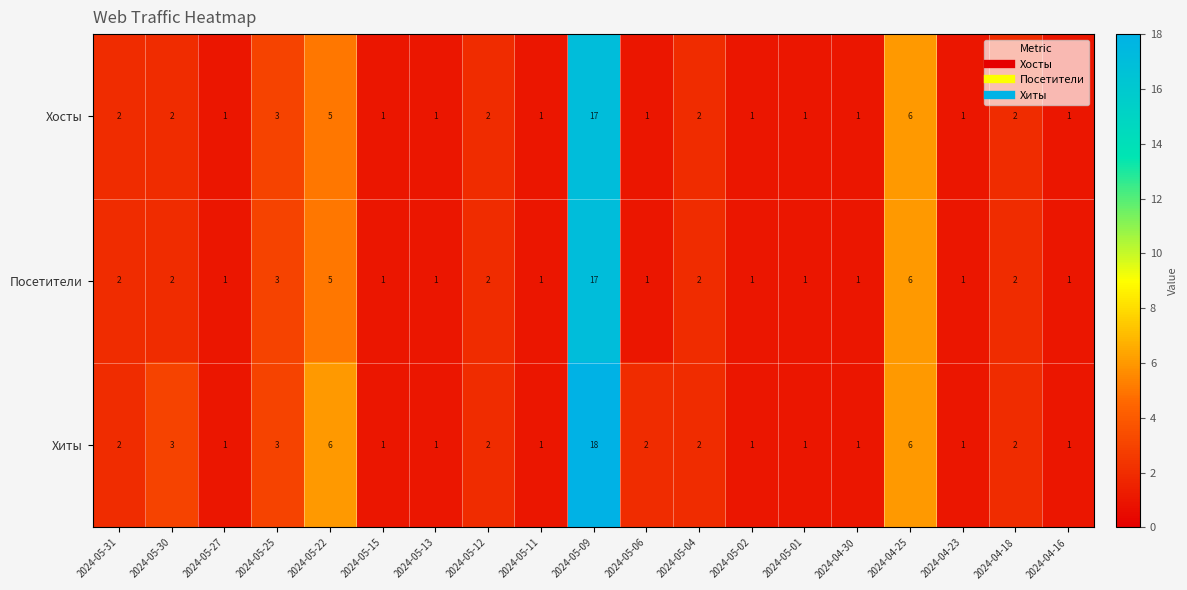

Is it true that Посетители equals 3 at 2024-05-04?

False